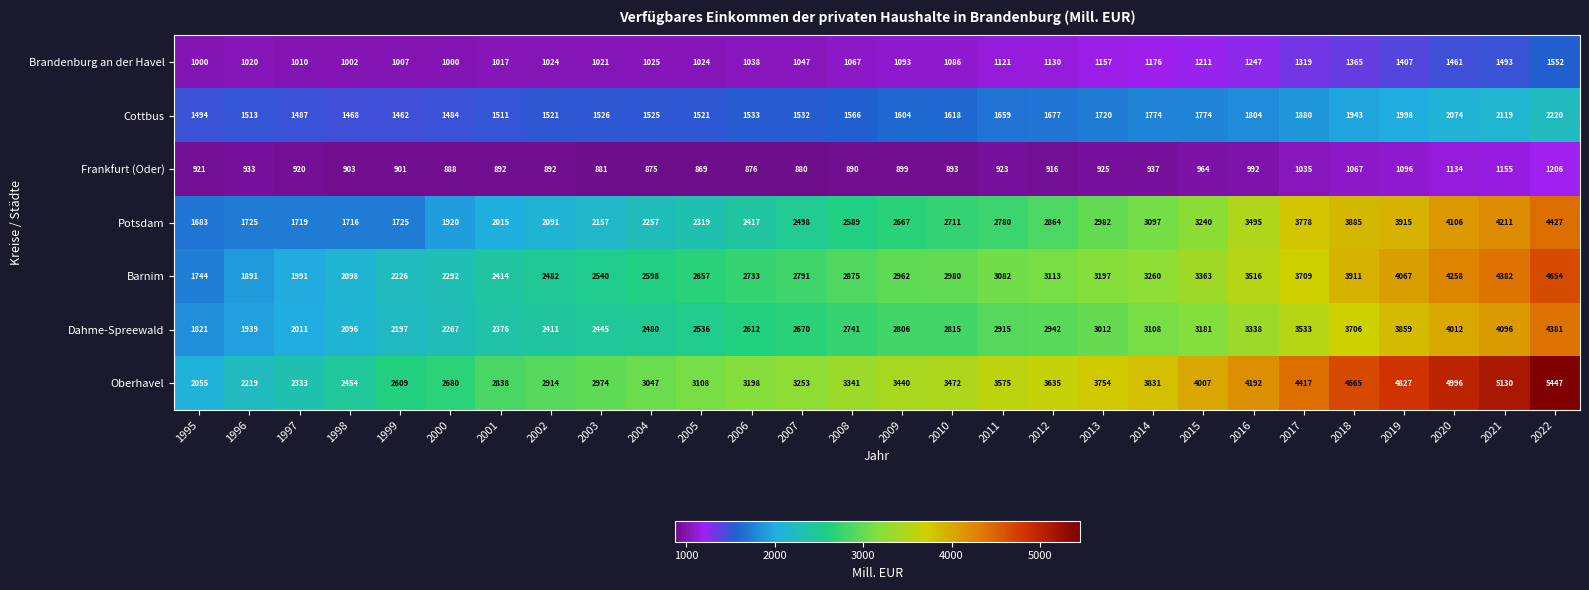

At which category is the sum across all series the highest?

2022